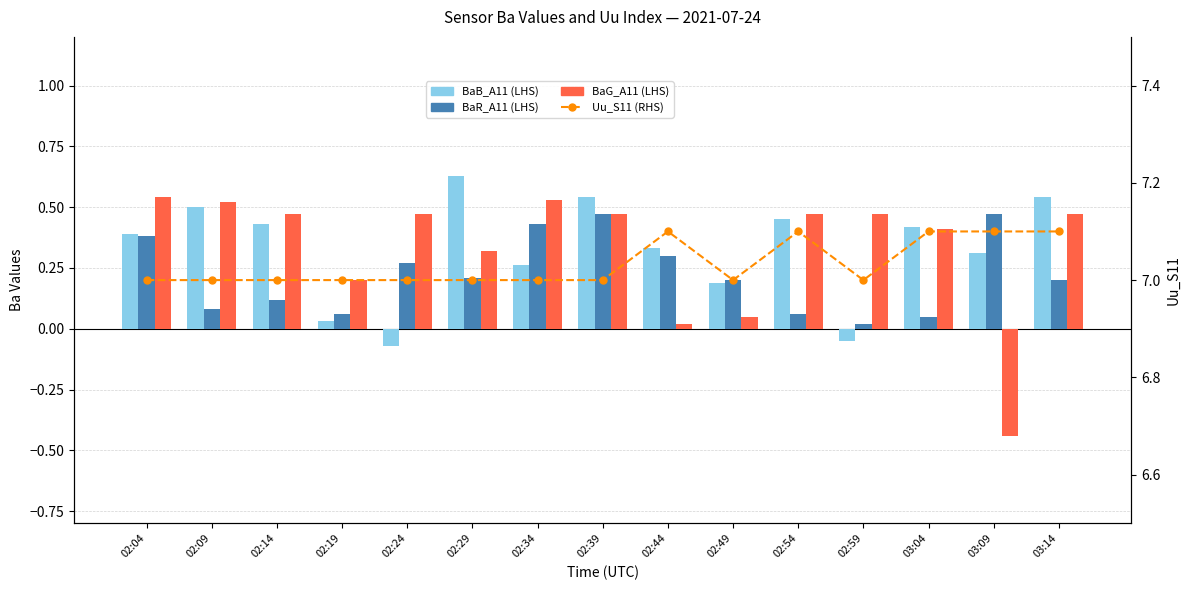

Which series has the largest range (max minus min)?

BaG_A11 (LHS)